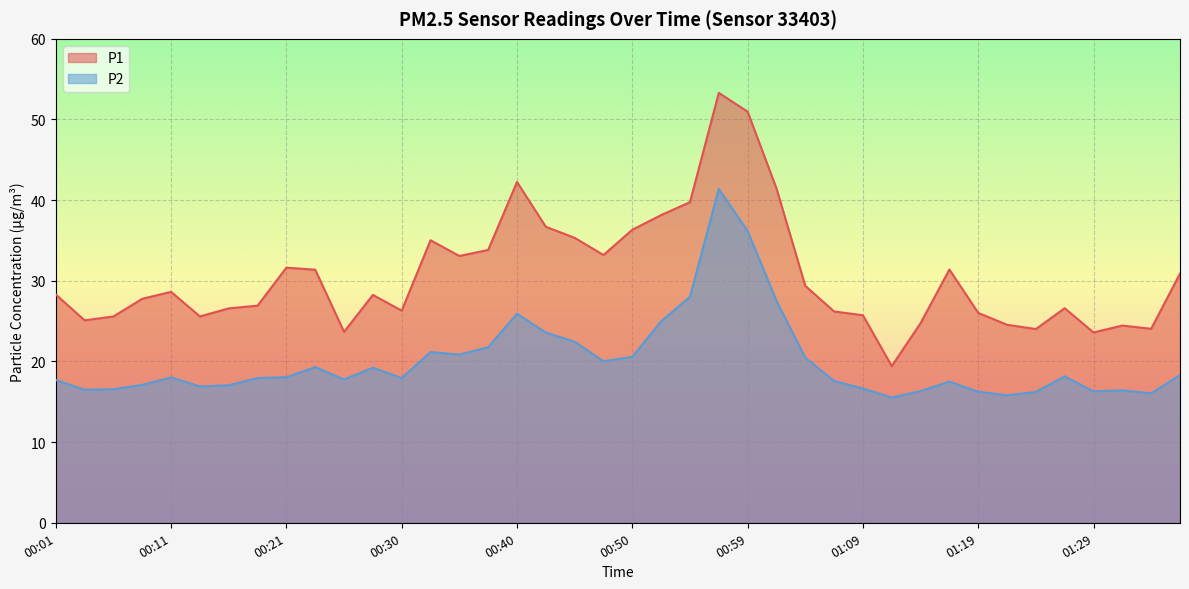

How many distinct data groups are displayed?

2